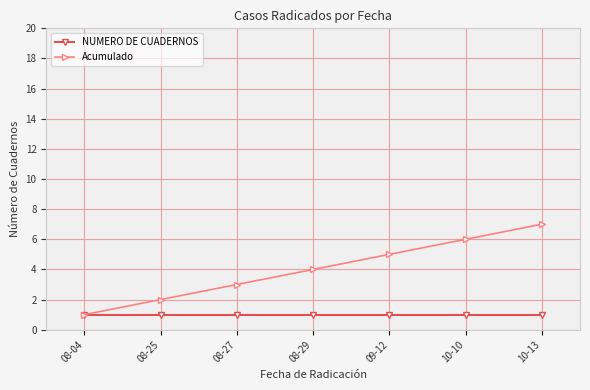

How many distinct data groups are displayed?

2